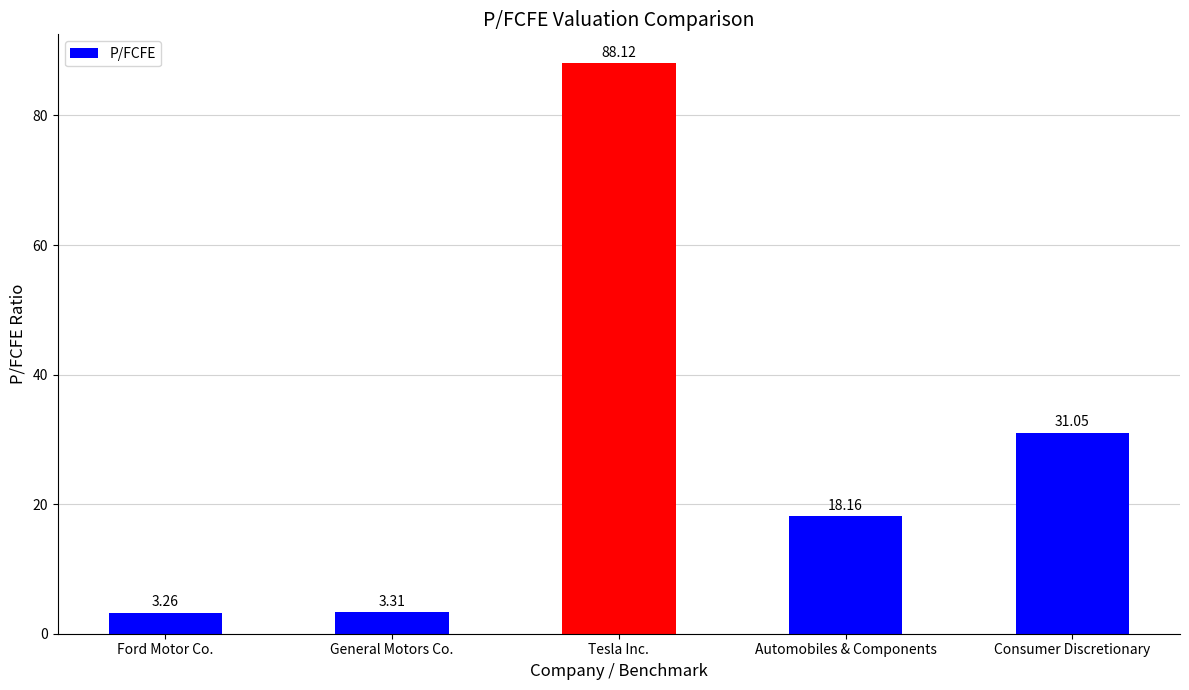

List the labels in order of value, largest first.

Tesla Inc., Consumer Discretionary, Automobiles & Components, General Motors Co., Ford Motor Co.